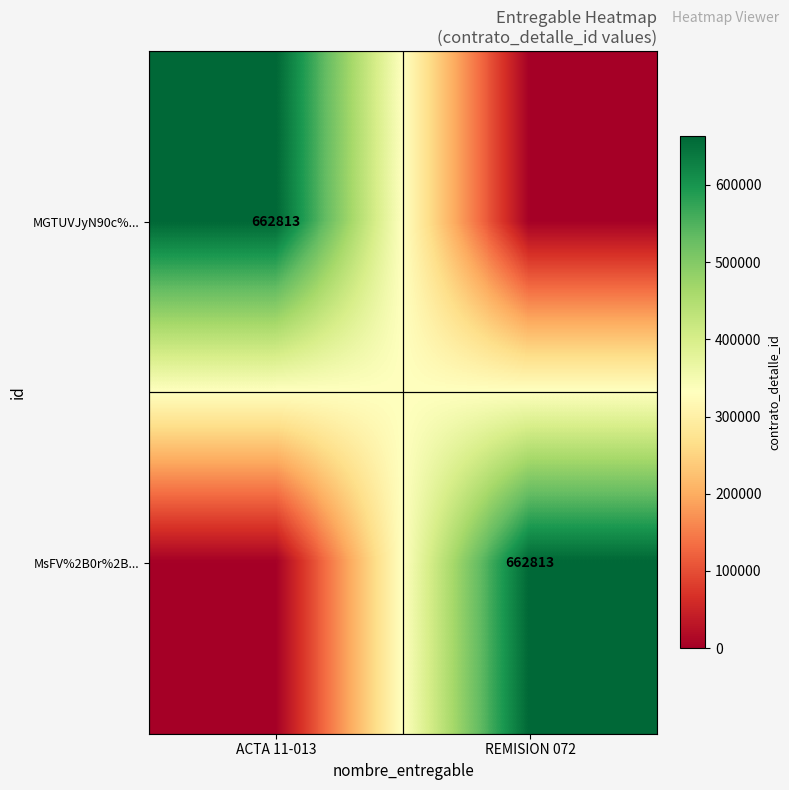

True or false: MsFV%2B0r%2B... has a value of 381055 at REMISION 072.

False